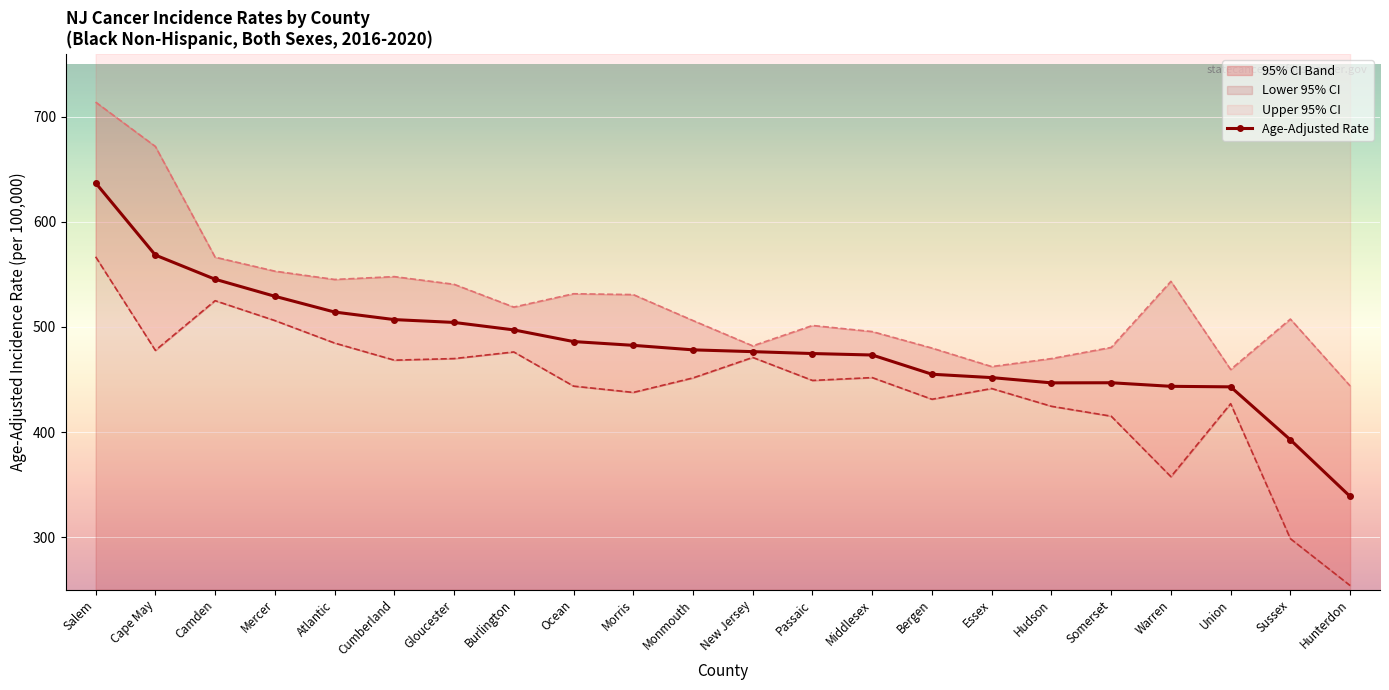

What is the label of the 21st point from the right?

Cape May